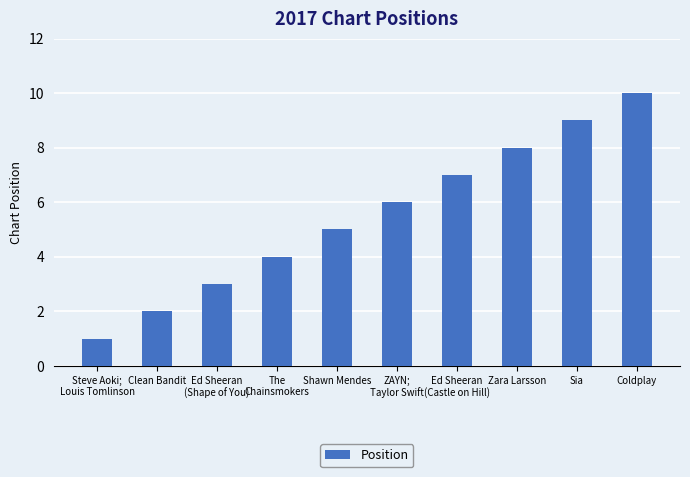

Approximately how many times larger is the value at Ed Sheeran
(Castle on Hill) compared to Ed Sheeran
(Shape of You)?

2.3